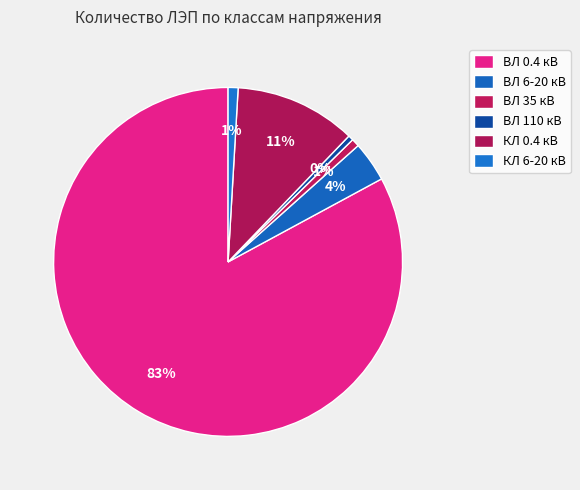

Rank the categories by value from highest to lowest.

ВЛ 0.4 кВ, КЛ 0.4 кВ, ВЛ 6-20 кВ, КЛ 6-20 кВ, ВЛ 35 кВ, ВЛ 110 кВ